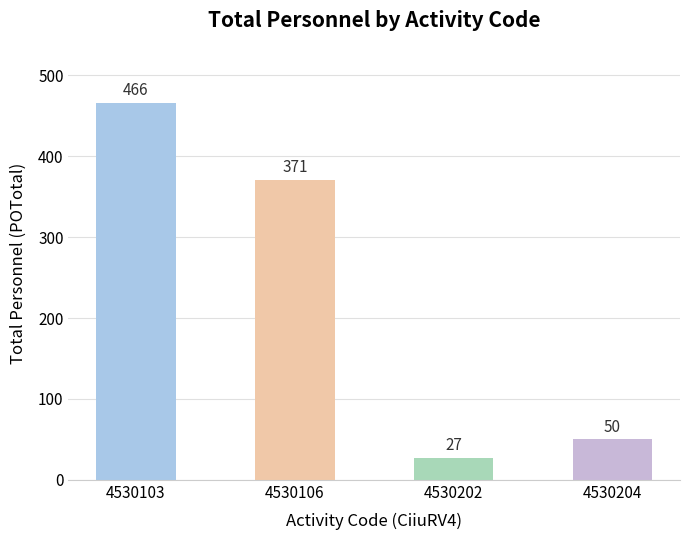

Which has a higher value, 4530103 or 4530202?

4530103